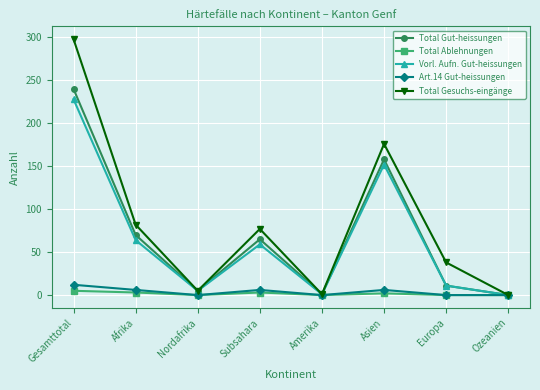

What is the label of the 4th point from the right?

Amerika